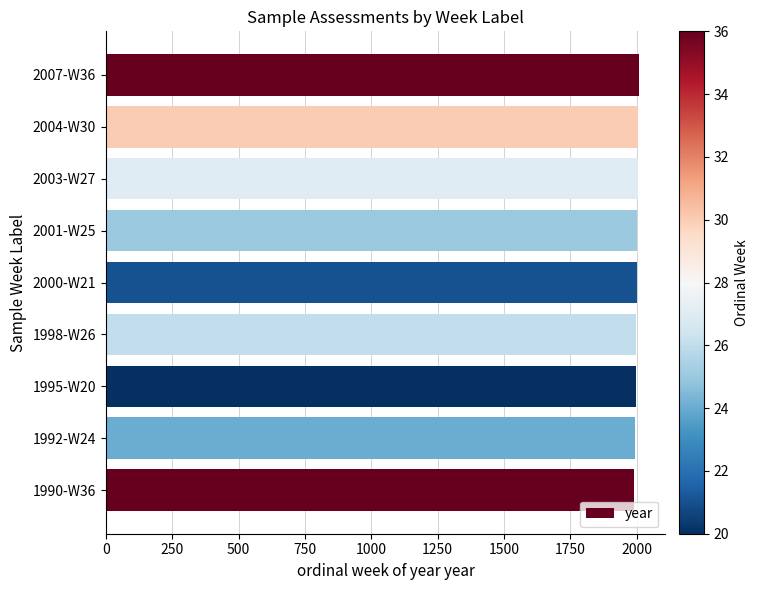

Is it true that the value at 2001-W25 is 503?

False